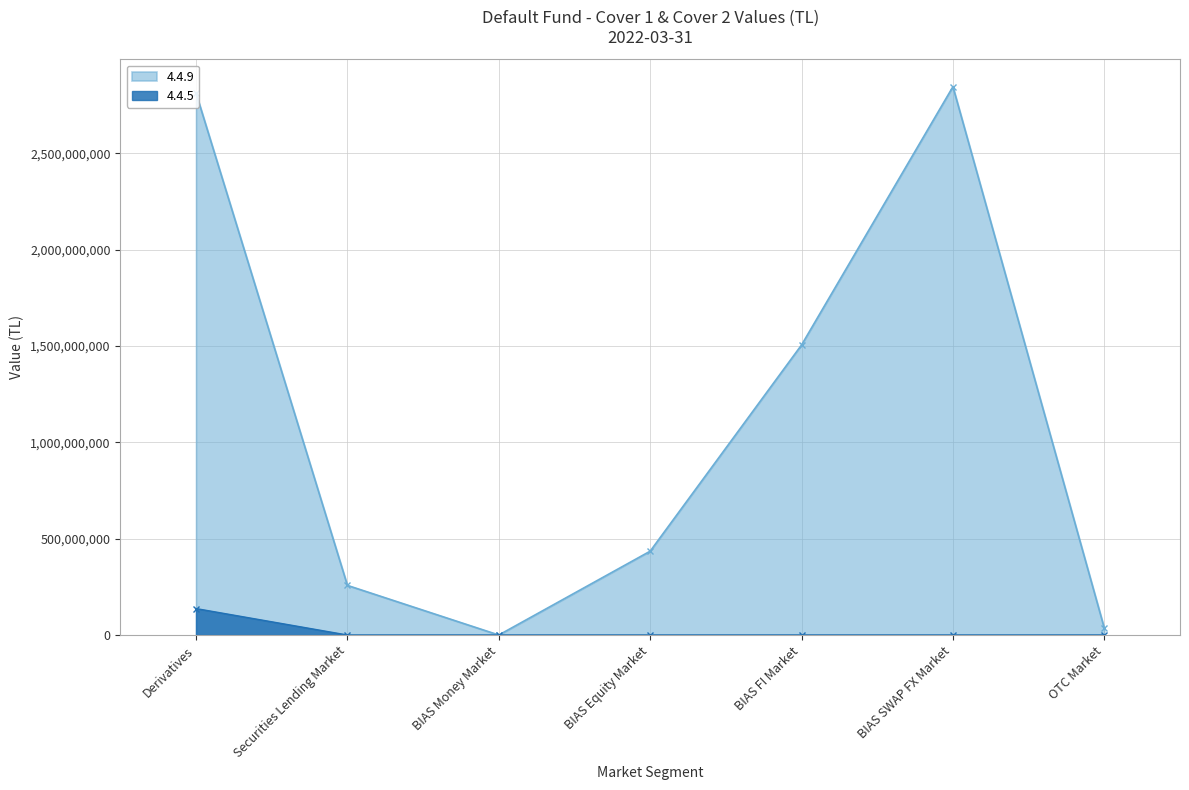

List the labels in order of 4.4.5 value, smallest first.

Securities Lending Market, BIAS Money Market, BIAS Equity Market, BIAS FI Market, BIAS SWAP FX Market, OTC Market, Derivatives